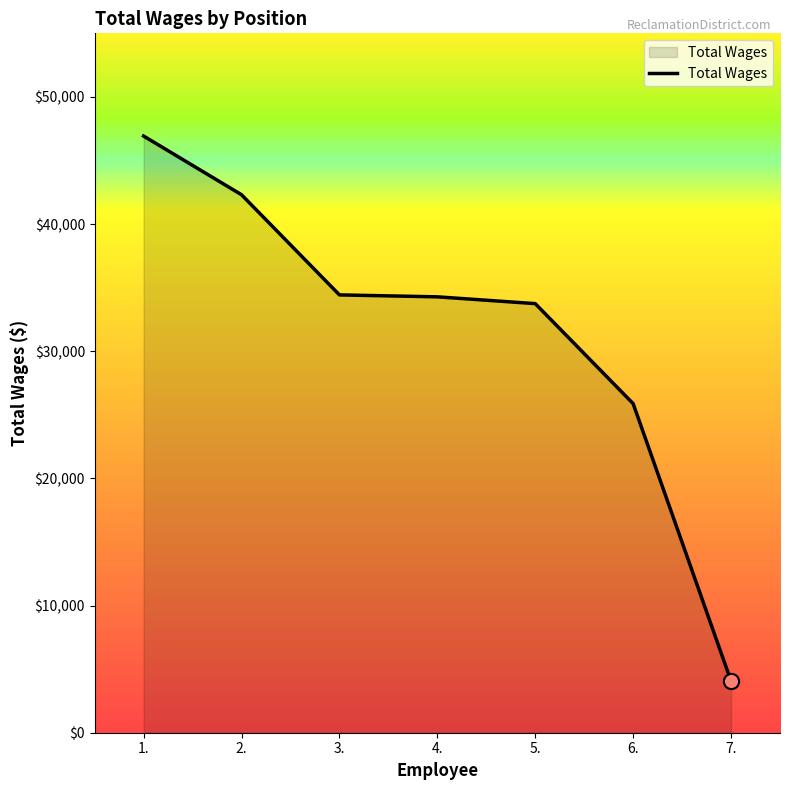

What is the change in value from 5. to 7.?

-29684